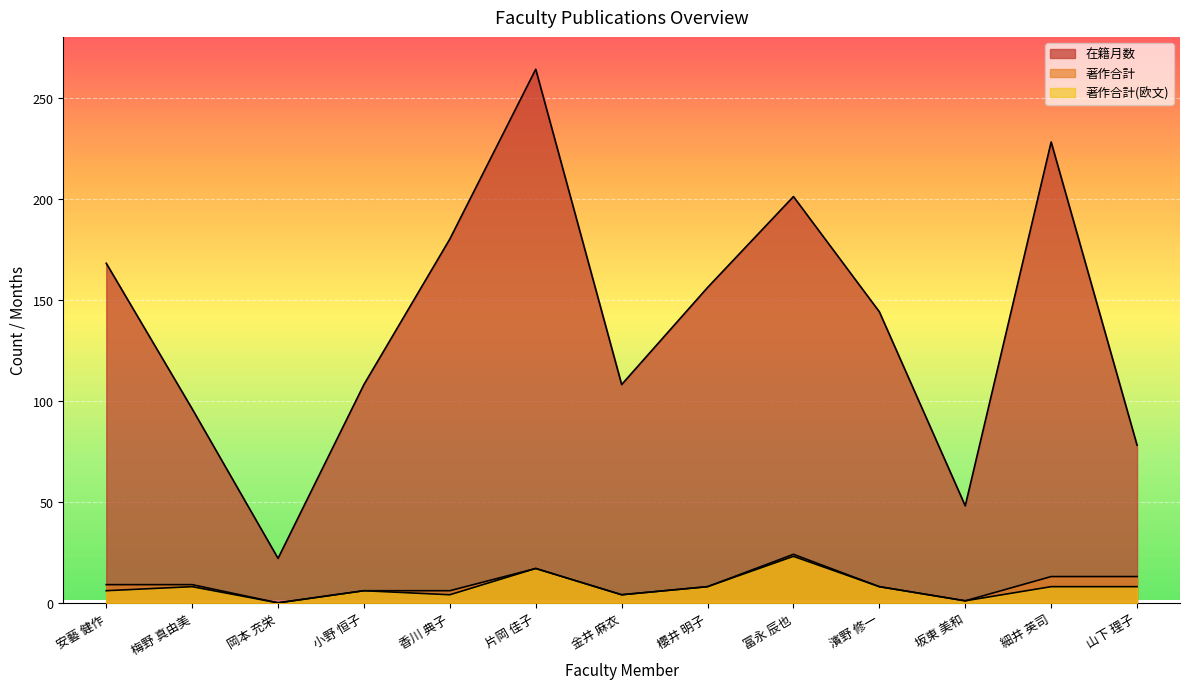

What is the value of the 在籍月数 point at the 4th from the left?

108